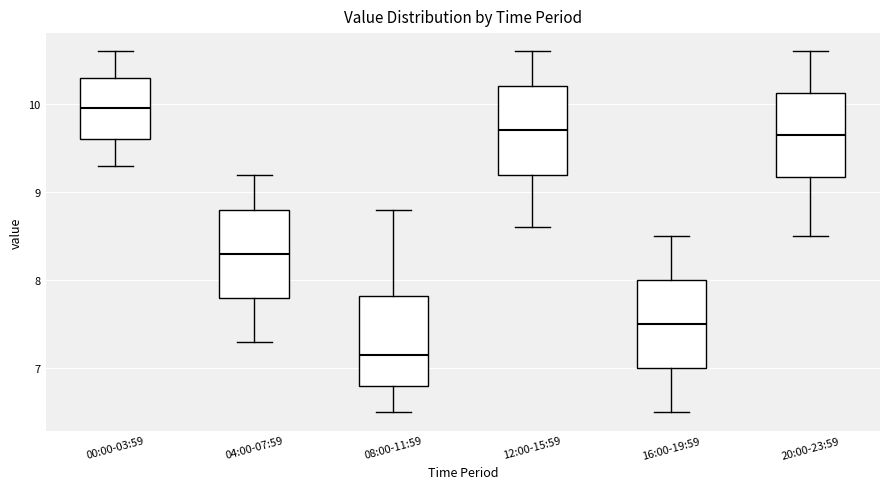

Reading left to right, read every box against the y-axis: the position of its median line, the range the box covers, and the ends of its whiskers. The values are not printed on the chart, so give them approximately, as read against the axis.

00:00-03:59: median 10.0, box 9.6 to 10.3, whiskers 9.3 to 10.6
04:00-07:59: median 8.3, box 7.8 to 8.8, whiskers 7.3 to 9.2
08:00-11:59: median 7.2, box 6.8 to 7.8, whiskers 6.5 to 8.8
12:00-15:59: median 9.7, box 9.2 to 10.2, whiskers 8.6 to 10.6
16:00-19:59: median 7.5, box 7.0 to 8.0, whiskers 6.5 to 8.5
20:00-23:59: median 9.7, box 9.2 to 10.1, whiskers 8.5 to 10.6